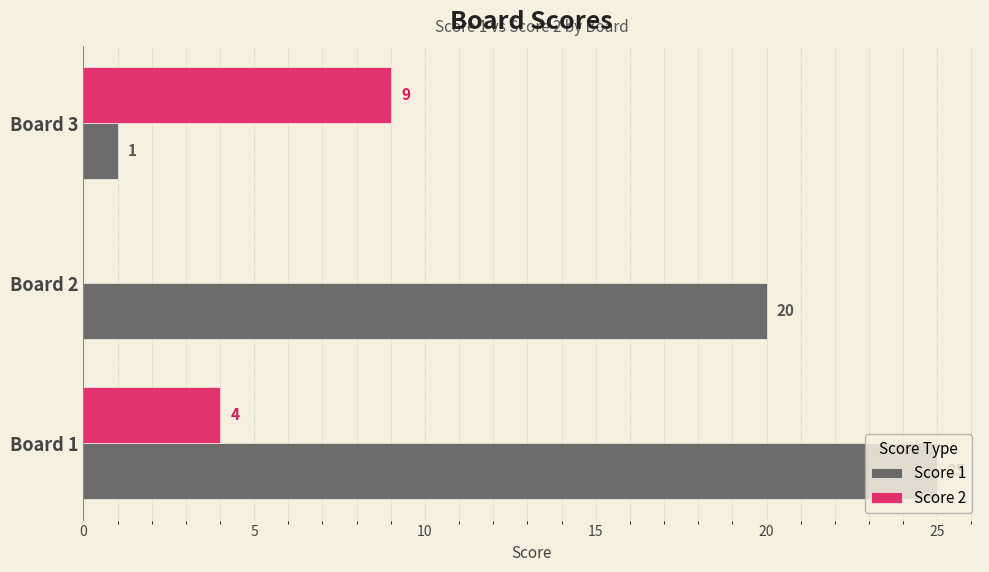

Where is Score 2 nearest to the value 4?

Board 1